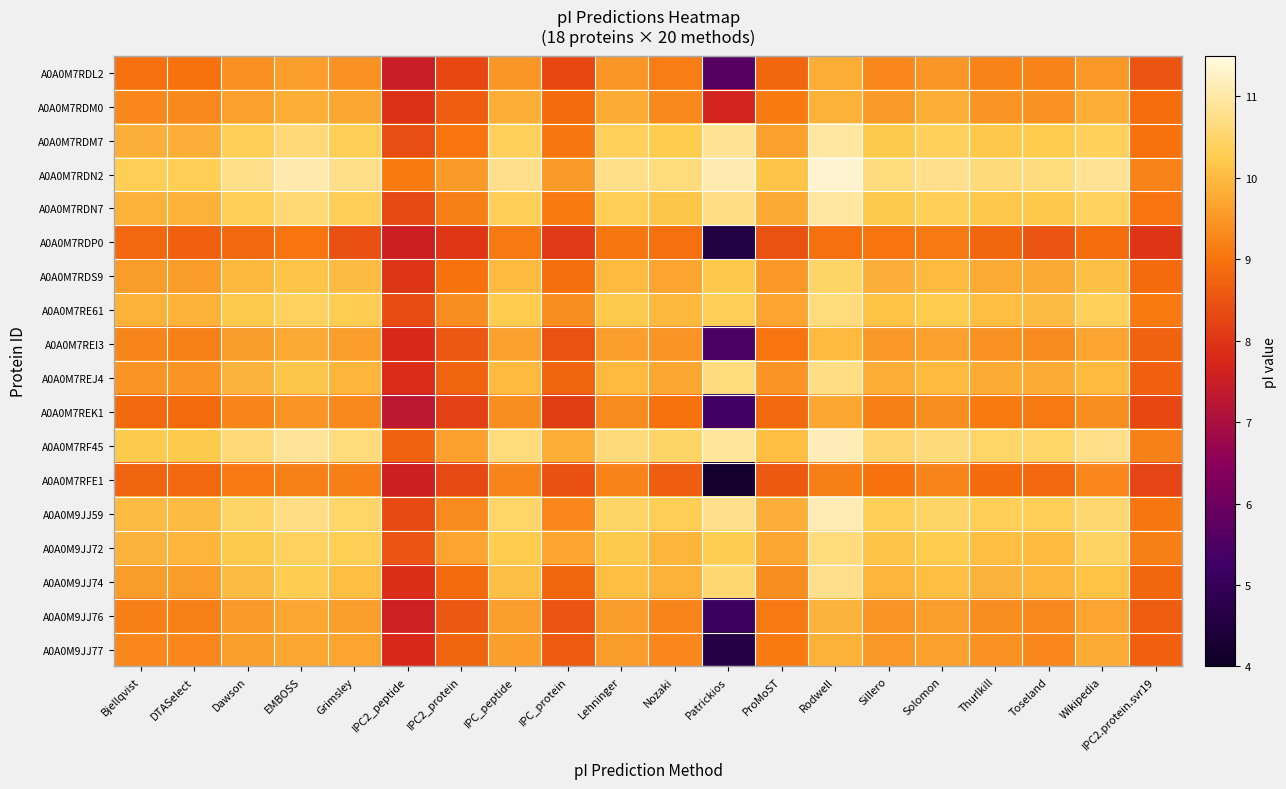

Reading left to right, transcribe all the data shown in this chart.

A0A0M7RDL2: Bjellqvist=9.0	DTASelect=9.0	Dawson=9.4	EMBOSS=9.6	Grimsley=9.4	IPC2_peptide=7.5	IPC2_protein=8.3	IPC_peptide=9.5	IPC_protein=8.3	Lehninger=9.5	Nozaki=9.1	Patrickios=5.6	ProMoST=8.8	Rodwell=9.8	Sillero=9.3	Solomon=9.5	Thurlkill=9.2	Toseland=9.2	Wikipedia=9.5	IPC2.protein.svr19=8.5
A0A0M7RDM0: Bjellqvist=9.3	DTASelect=9.3	Dawson=9.6	EMBOSS=9.8	Grimsley=9.7	IPC2_peptide=7.9	IPC2_protein=8.7	IPC_peptide=9.8	IPC_protein=8.9	Lehninger=9.8	Nozaki=9.3	Patrickios=7.7	ProMoST=9.1	Rodwell=9.9	Sillero=9.5	Solomon=9.8	Thurlkill=9.5	Toseland=9.4	Wikipedia=9.8	IPC2.protein.svr19=8.9
A0A0M7RDM7: Bjellqvist=9.9	DTASelect=9.8	Dawson=10.3	EMBOSS=10.6	Grimsley=10.3	IPC2_peptide=8.4	IPC2_protein=9.0	IPC_peptide=10.4	IPC_protein=9.1	Lehninger=10.4	Nozaki=10.2	Patrickios=10.8	ProMoST=9.6	Rodwell=10.9	Sillero=10.2	Solomon=10.4	Thurlkill=10.2	Toseland=10.3	Wikipedia=10.4	IPC2.protein.svr19=9.0
A0A0M7RDN2: Bjellqvist=10.3	DTASelect=10.3	Dawson=10.7	EMBOSS=11.0	Grimsley=10.8	IPC2_peptide=9.1	IPC2_protein=9.5	IPC_peptide=10.8	IPC_protein=9.6	Lehninger=10.8	Nozaki=10.7	Patrickios=11.1	ProMoST=10.1	Rodwell=11.3	Sillero=10.7	Solomon=10.8	Thurlkill=10.6	Toseland=10.7	Wikipedia=10.8	IPC2.protein.svr19=9.2
A0A0M7RDN7: Bjellqvist=9.9	DTASelect=9.9	Dawson=10.3	EMBOSS=10.6	Grimsley=10.3	IPC2_peptide=8.3	IPC2_protein=9.2	IPC_peptide=10.3	IPC_protein=9.1	Lehninger=10.3	Nozaki=10.2	Patrickios=10.7	ProMoST=9.8	Rodwell=11.0	Sillero=10.2	Solomon=10.3	Thurlkill=10.2	Toseland=10.2	Wikipedia=10.4	IPC2.protein.svr19=9.0
A0A0M7RDP0: Bjellqvist=8.8	DTASelect=8.7	Dawson=8.8	EMBOSS=9.0	Grimsley=8.4	IPC2_peptide=7.5	IPC2_protein=8.0	IPC_peptide=9.1	IPC_protein=8.1	Lehninger=9.1	Nozaki=9.0	Patrickios=4.5	ProMoST=8.5	Rodwell=9.0	Sillero=9.0	Solomon=9.1	Thurlkill=8.8	Toseland=8.5	Wikipedia=8.9	IPC2.protein.svr19=8.0
A0A0M7RDS9: Bjellqvist=9.6	DTASelect=9.6	Dawson=10.0	EMBOSS=10.1	Grimsley=10.0	IPC2_peptide=8.0	IPC2_protein=9.0	IPC_peptide=10.0	IPC_protein=8.9	Lehninger=10.0	Nozaki=9.7	Patrickios=10.2	ProMoST=9.5	Rodwell=10.5	Sillero=9.9	Solomon=10.0	Thurlkill=9.8	Toseland=9.8	Wikipedia=10.1	IPC2.protein.svr19=8.9
A0A0M7RE61: Bjellqvist=9.9	DTASelect=9.9	Dawson=10.2	EMBOSS=10.4	Grimsley=10.3	IPC2_peptide=8.4	IPC2_protein=9.4	IPC_peptide=10.2	IPC_protein=9.4	Lehninger=10.2	Nozaki=10.0	Patrickios=10.3	ProMoST=9.7	Rodwell=10.7	Sillero=10.1	Solomon=10.2	Thurlkill=10.1	Toseland=10.0	Wikipedia=10.4	IPC2.protein.svr19=9.1
A0A0M7REI3: Bjellqvist=9.3	DTASelect=9.2	Dawson=9.6	EMBOSS=9.8	Grimsley=9.6	IPC2_peptide=7.8	IPC2_protein=8.6	IPC_peptide=9.6	IPC_protein=8.5	Lehninger=9.6	Nozaki=9.5	Patrickios=5.5	ProMoST=9.0	Rodwell=10.0	Sillero=9.5	Solomon=9.6	Thurlkill=9.4	Toseland=9.4	Wikipedia=9.7	IPC2.protein.svr19=8.7
A0A0M7REJ4: Bjellqvist=9.5	DTASelect=9.5	Dawson=9.9	EMBOSS=10.2	Grimsley=9.9	IPC2_peptide=7.8	IPC2_protein=8.8	IPC_peptide=10.0	IPC_protein=8.8	Lehninger=10.0	Nozaki=9.7	Patrickios=10.7	ProMoST=9.5	Rodwell=10.7	Sillero=9.8	Solomon=10.0	Thurlkill=9.8	Toseland=9.8	Wikipedia=10.0	IPC2.protein.svr19=8.7
A0A0M7REK1: Bjellqvist=8.8	DTASelect=8.9	Dawson=9.3	EMBOSS=9.5	Grimsley=9.3	IPC2_peptide=7.3	IPC2_protein=8.2	IPC_peptide=9.4	IPC_protein=8.2	Lehninger=9.4	Nozaki=9.0	Patrickios=5.3	ProMoST=8.8	Rodwell=9.7	Sillero=9.2	Solomon=9.4	Thurlkill=9.1	Toseland=9.1	Wikipedia=9.4	IPC2.protein.svr19=8.3
A0A0M7RF45: Bjellqvist=10.2	DTASelect=10.2	Dawson=10.6	EMBOSS=10.9	Grimsley=10.7	IPC2_peptide=8.7	IPC2_protein=9.6	IPC_peptide=10.7	IPC_protein=9.8	Lehninger=10.6	Nozaki=10.5	Patrickios=10.9	ProMoST=10.1	Rodwell=11.1	Sillero=10.5	Solomon=10.6	Thurlkill=10.5	Toseland=10.5	Wikipedia=10.7	IPC2.protein.svr19=9.2
A0A0M7RFE1: Bjellqvist=8.8	DTASelect=8.8	Dawson=9.1	EMBOSS=9.2	Grimsley=9.2	IPC2_peptide=7.5	IPC2_protein=8.3	IPC_peptide=9.3	IPC_protein=8.4	Lehninger=9.2	Nozaki=8.7	Patrickios=4.2	ProMoST=8.6	Rodwell=9.2	Sillero=9.0	Solomon=9.3	Thurlkill=8.9	Toseland=8.8	Wikipedia=9.3	IPC2.protein.svr19=8.3
A0A0M9JJ59: Bjellqvist=10.0	DTASelect=10.0	Dawson=10.5	EMBOSS=10.7	Grimsley=10.5	IPC2_peptide=8.4	IPC2_protein=9.4	IPC_peptide=10.5	IPC_protein=9.3	Lehninger=10.5	Nozaki=10.3	Patrickios=10.8	ProMoST=9.8	Rodwell=11.1	Sillero=10.3	Solomon=10.5	Thurlkill=10.3	Toseland=10.3	Wikipedia=10.6	IPC2.protein.svr19=9.1
A0A0M9JJ72: Bjellqvist=9.9	DTASelect=9.9	Dawson=10.2	EMBOSS=10.4	Grimsley=10.3	IPC2_peptide=8.5	IPC2_protein=9.7	IPC_peptide=10.3	IPC_protein=9.7	Lehninger=10.2	Nozaki=9.9	Patrickios=10.3	ProMoST=9.7	Rodwell=10.7	Sillero=10.1	Solomon=10.3	Thurlkill=10.1	Toseland=10.0	Wikipedia=10.4	IPC2.protein.svr19=9.2
A0A0M9JJ74: Bjellqvist=9.6	DTASelect=9.6	Dawson=10.0	EMBOSS=10.3	Grimsley=10.1	IPC2_peptide=7.9	IPC2_protein=8.9	IPC_peptide=10.1	IPC_protein=8.8	Lehninger=10.1	Nozaki=9.9	Patrickios=10.5	ProMoST=9.4	Rodwell=10.8	Sillero=9.9	Solomon=10.1	Thurlkill=9.9	Toseland=9.9	Wikipedia=10.1	IPC2.protein.svr19=8.8
A0A0M9JJ76: Bjellqvist=9.2	DTASelect=9.2	Dawson=9.5	EMBOSS=9.7	Grimsley=9.6	IPC2_peptide=7.6	IPC2_protein=8.6	IPC_peptide=9.6	IPC_protein=8.5	Lehninger=9.6	Nozaki=9.3	Patrickios=5.2	ProMoST=9.1	Rodwell=9.9	Sillero=9.5	Solomon=9.6	Thurlkill=9.4	Toseland=9.3	Wikipedia=9.7	IPC2.protein.svr19=8.6
A0A0M9JJ77: Bjellqvist=9.3	DTASelect=9.3	Dawson=9.6	EMBOSS=9.7	Grimsley=9.7	IPC2_peptide=7.8	IPC2_protein=8.8	IPC_peptide=9.6	IPC_protein=8.6	Lehninger=9.6	Nozaki=9.3	Patrickios=4.6	ProMoST=9.1	Rodwell=9.9	Sillero=9.5	Solomon=9.6	Thurlkill=9.4	Toseland=9.3	Wikipedia=9.8	IPC2.protein.svr19=8.7